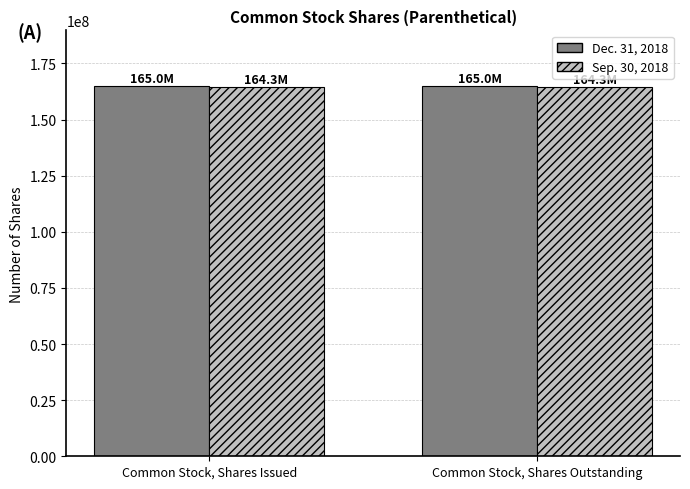

What is the difference between the highest and lowest values at Common Stock, Shares Outstanding?

664836